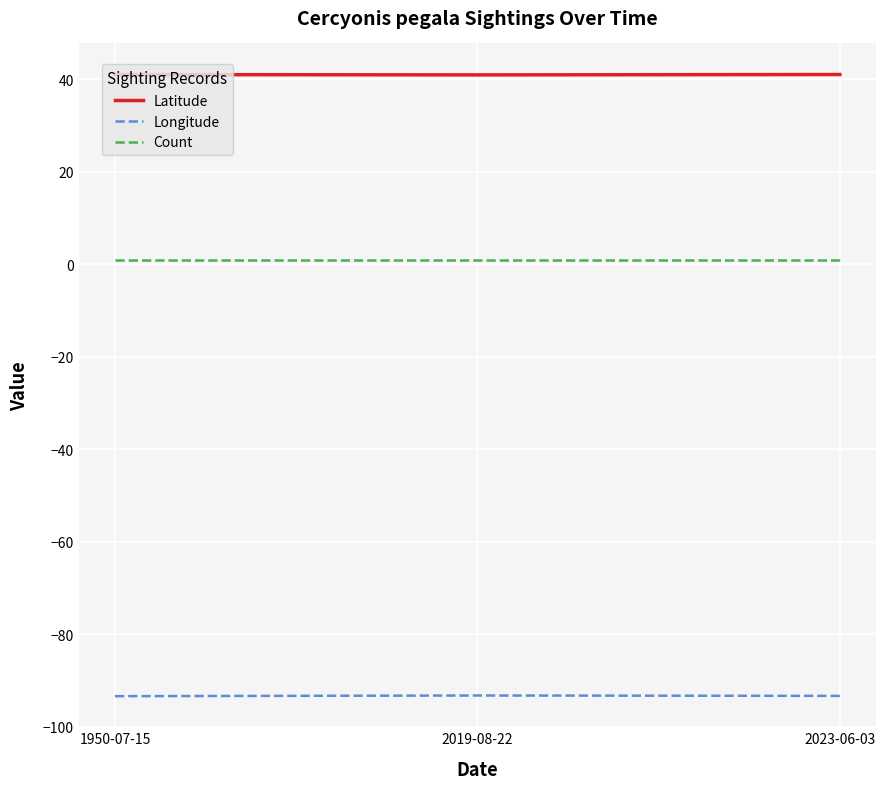

What is the total value across all series at 1950-07-15?

-51.3